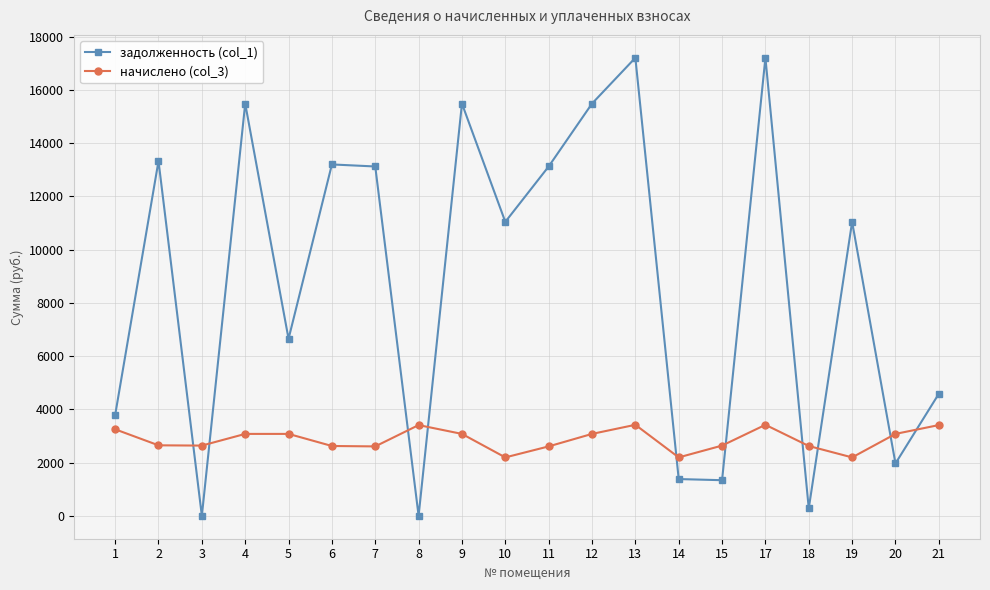

How many interior local valleys does the начислено (col_3) series have?

5